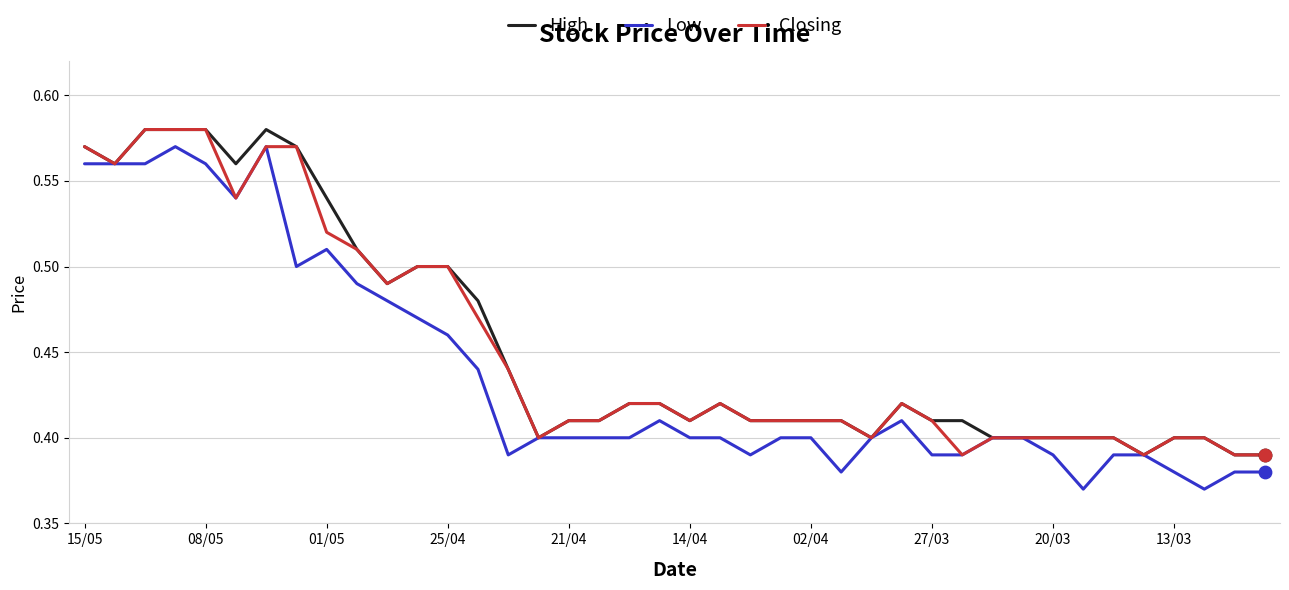

What are all the series names shown in the legend?

High, Low, Closing